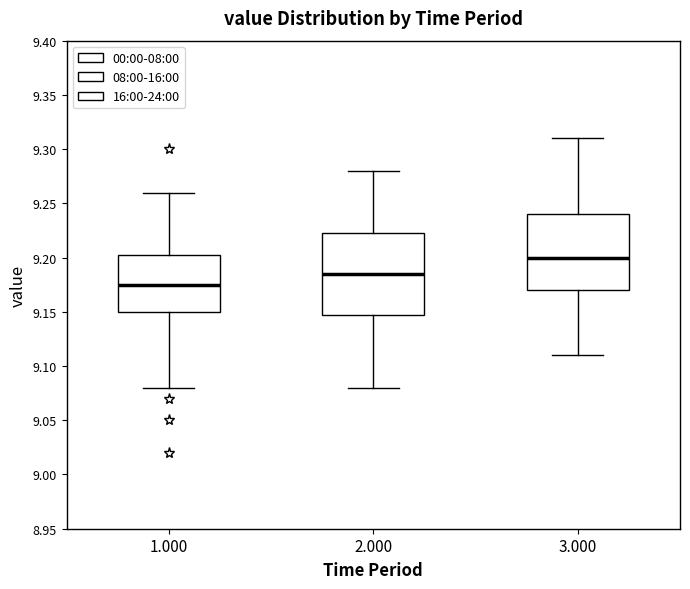

Reading left to right, read every box against the y-axis: the position of its median line, the range the box covers, and the ends of its whiskers. The values are not printed on the chart, so give them approximately, as read against the axis.

1.000: median 9.175, box 9.150 to 9.205, whiskers 9.080 to 9.260
2.000: median 9.185, box 9.150 to 9.225, whiskers 9.080 to 9.280
3.000: median 9.200, box 9.170 to 9.240, whiskers 9.110 to 9.310